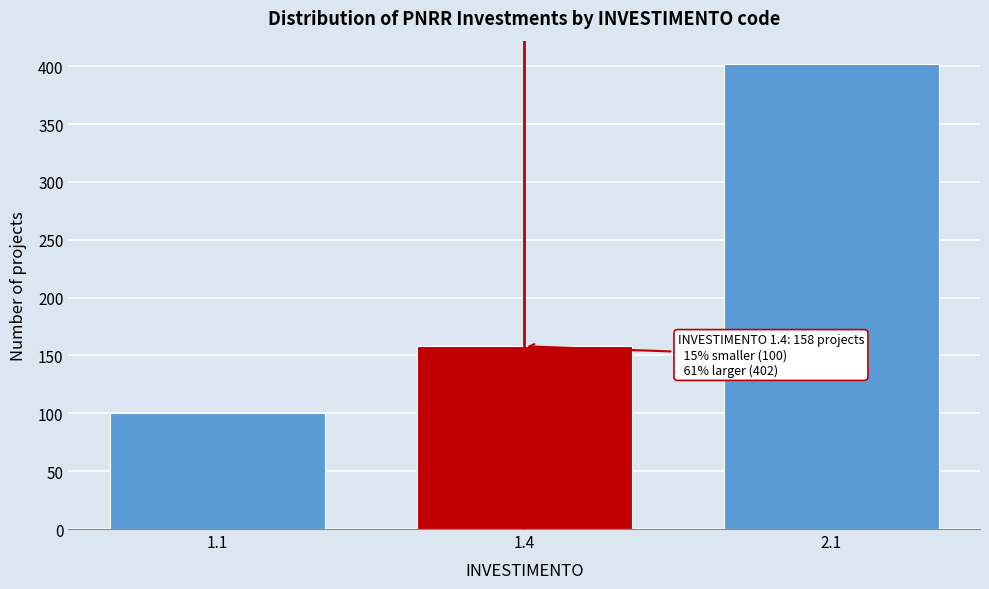

Reading left to right, transcribe all the data shown in this chart.

100	158	402